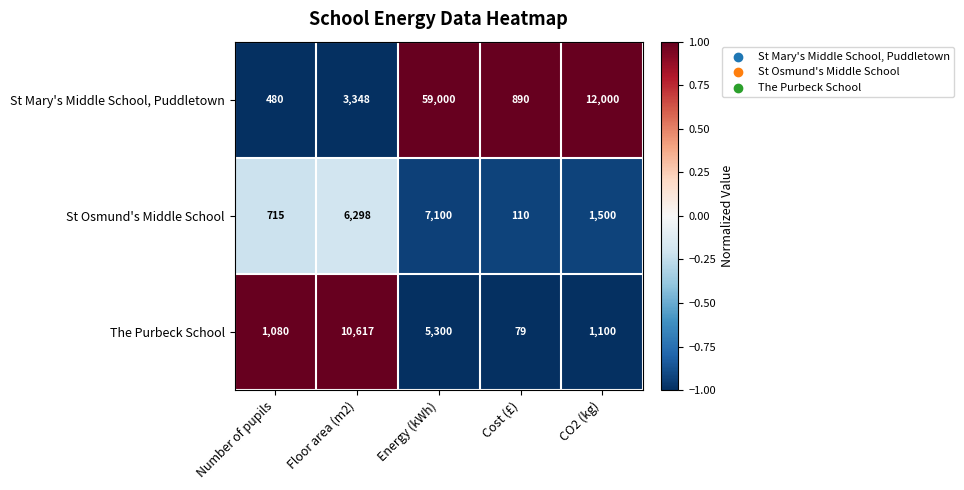

Between Floor area (m2) and Cost (£), which series saw the biggest shift?

The Purbeck School